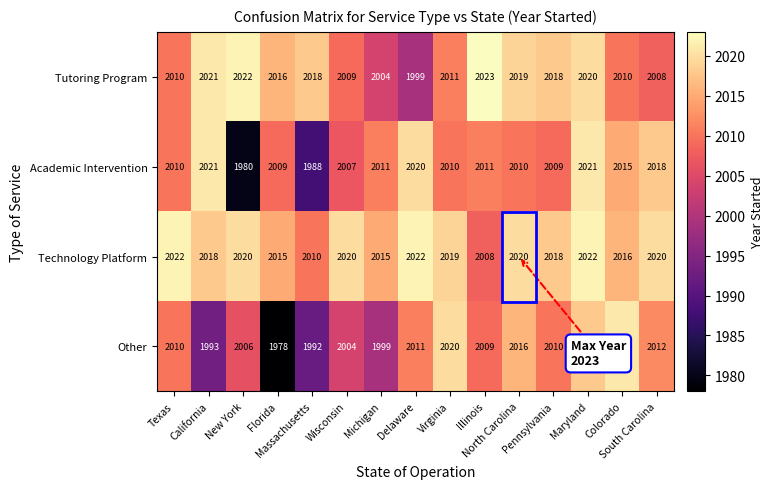

List the series in order of their overall mean, highest first.

Technology Platform, Tutoring Program, Academic Intervention, Other